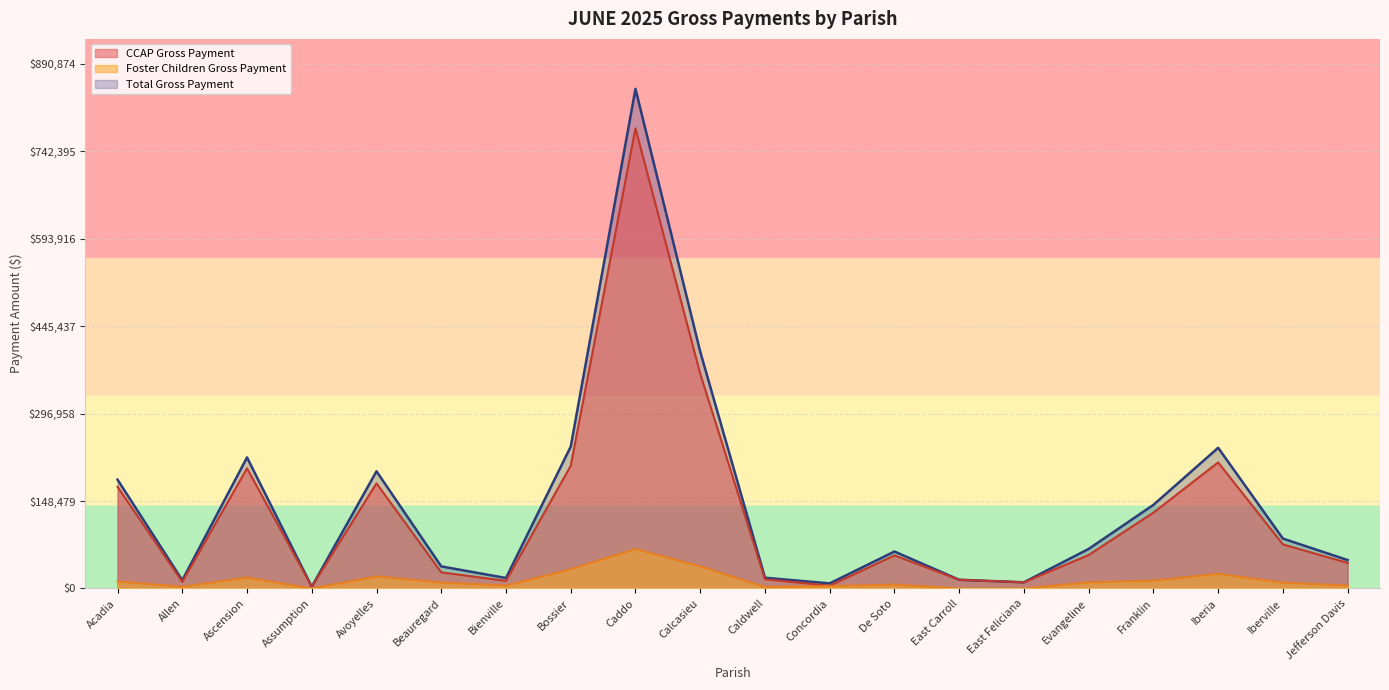

True or false: ccap_children and foster_children cross at least once.

False